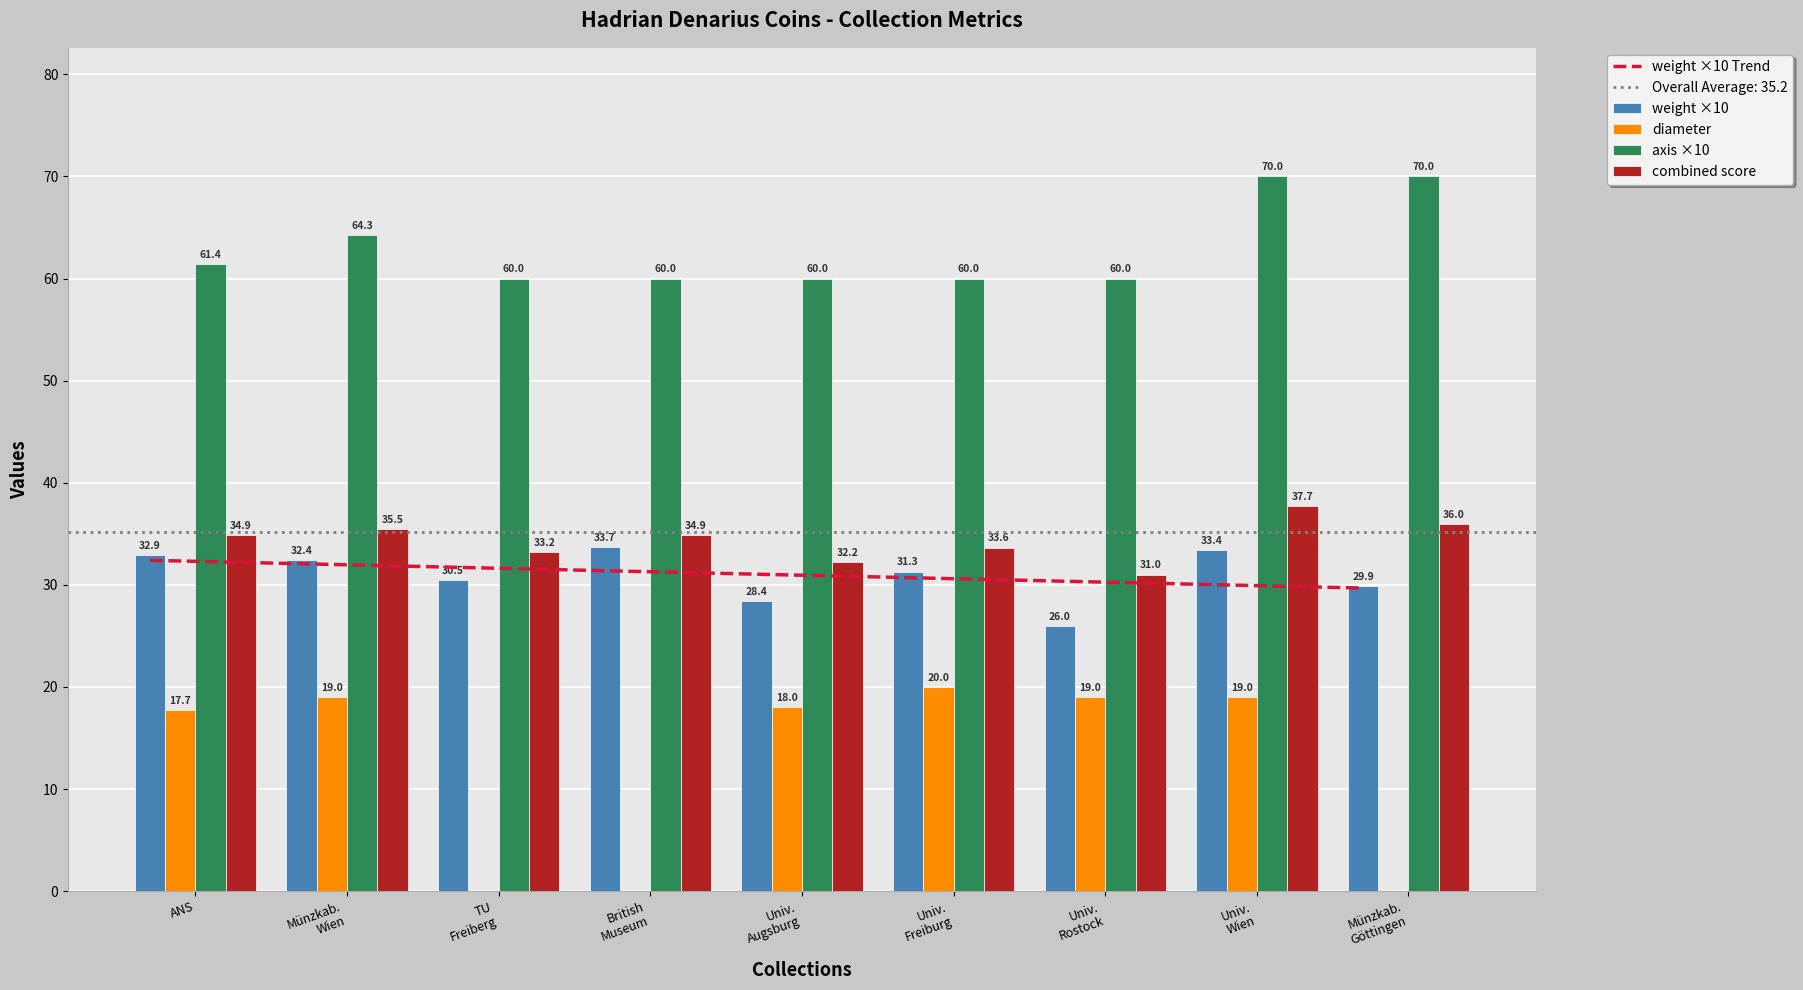

What is the sum of all combined score values?

309.0